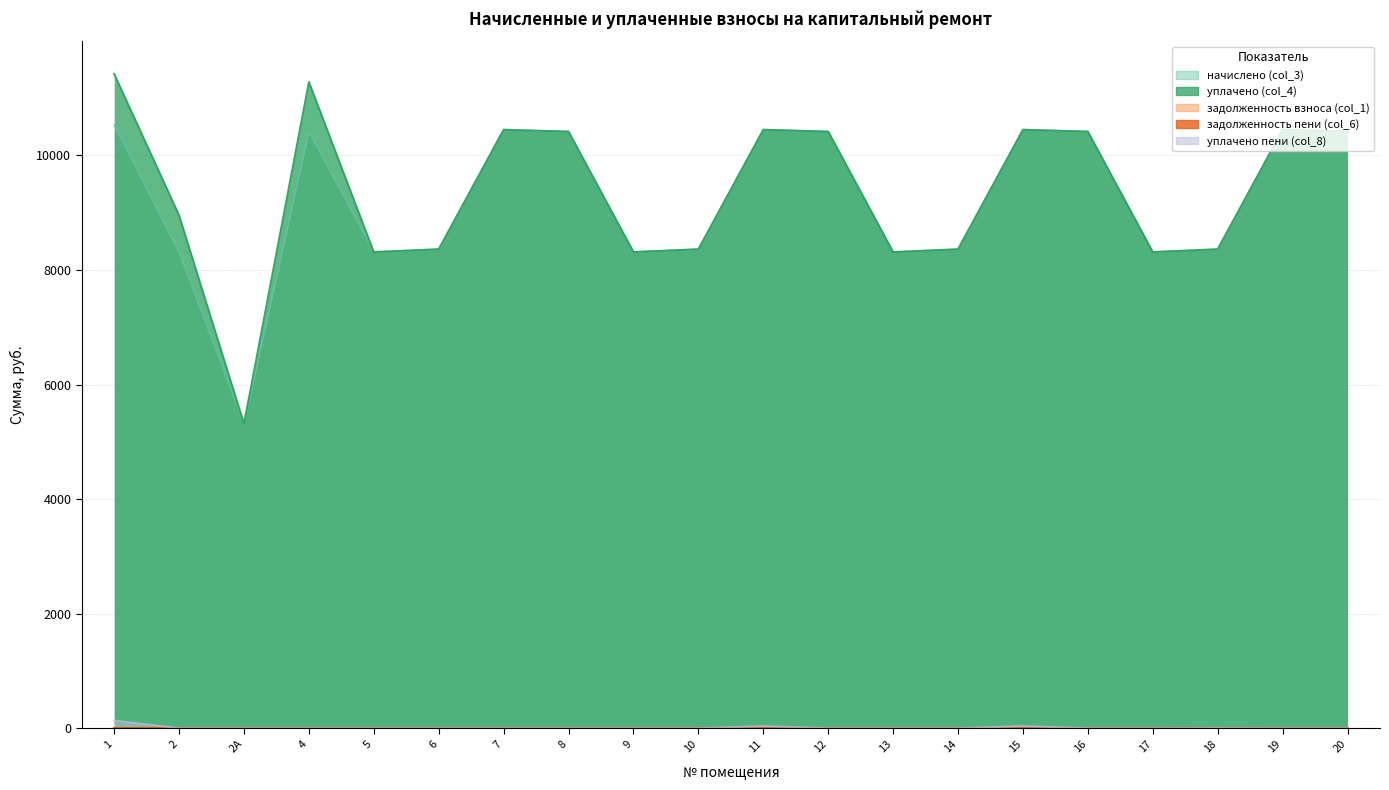

What is the sum of all уплачено пени (col_8) values?

212.3